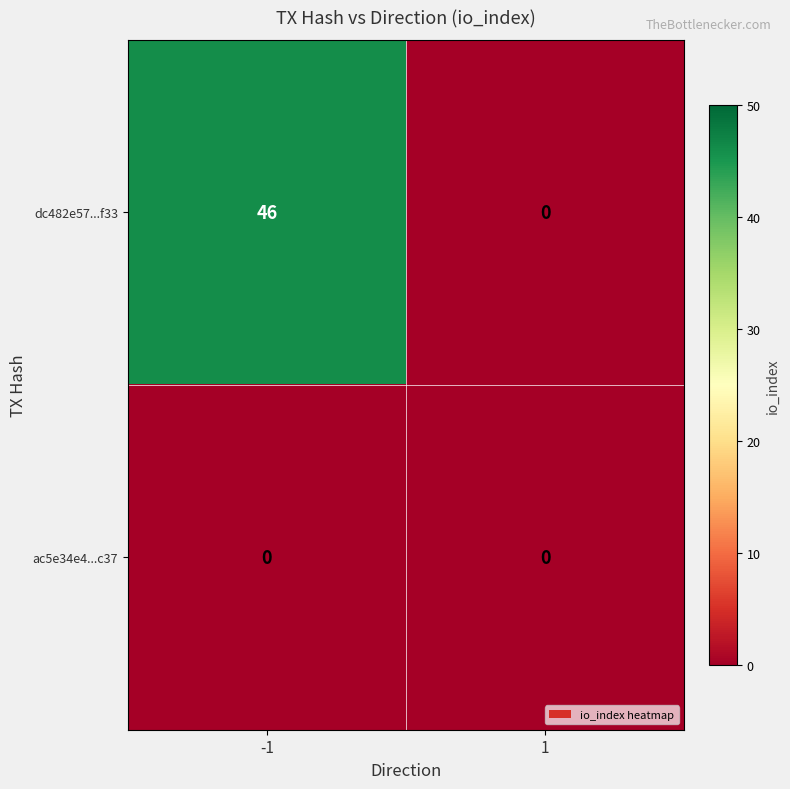

Which series has the widest spread of values?

dc482e57...f33